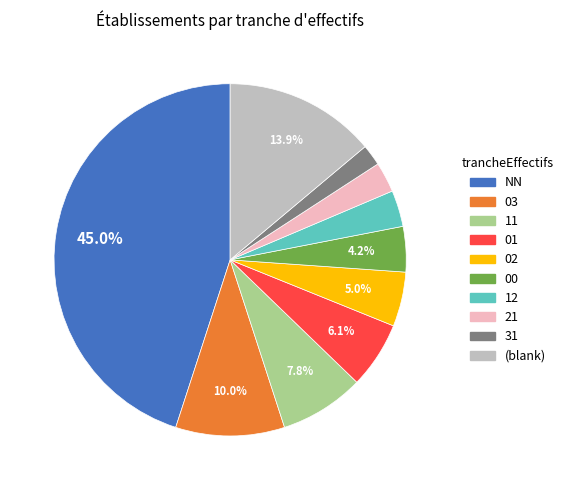

Does 03 account for over 50% of the chart?

No